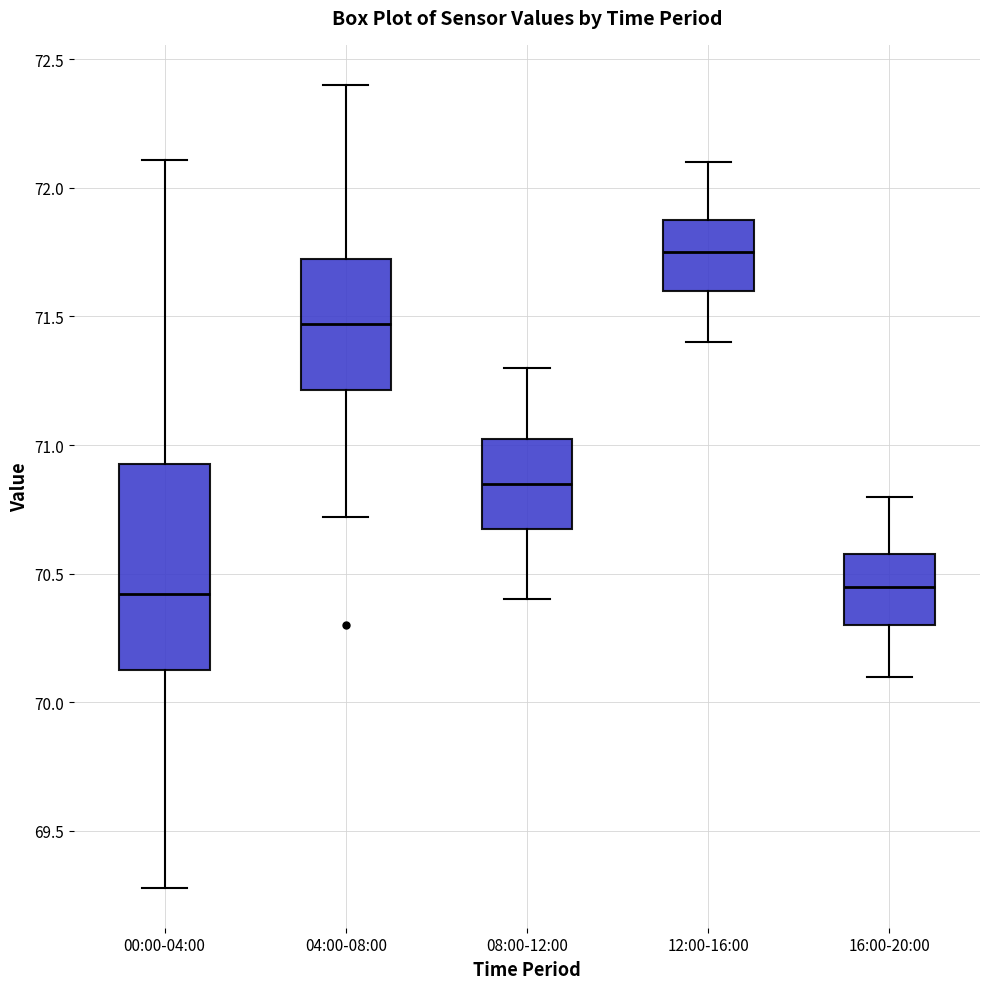

Where does the median line of the box for 04:00-08:00 sit on the y-axis? The values are not printed on the chart, so give them approximately, as read against the axis.

71.45